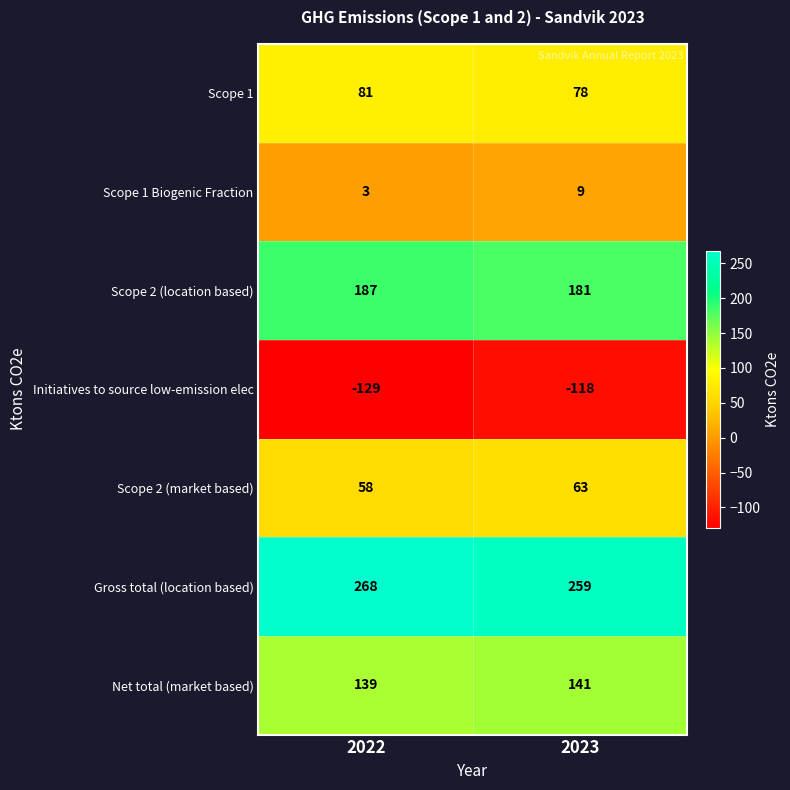

Reading right to left, list all the values displayed in this chart.

Scope 1: 2023=78	2022=81
Scope 1 Biogenic Fraction: 2023=9	2022=3
Scope 2 (location based): 2023=181	2022=187
Initiatives to source low-emission elec: 2023=-118	2022=-129
Scope 2 (market based): 2023=63	2022=58
Gross total (location based): 2023=259	2022=268
Net total (market based): 2023=141	2022=139